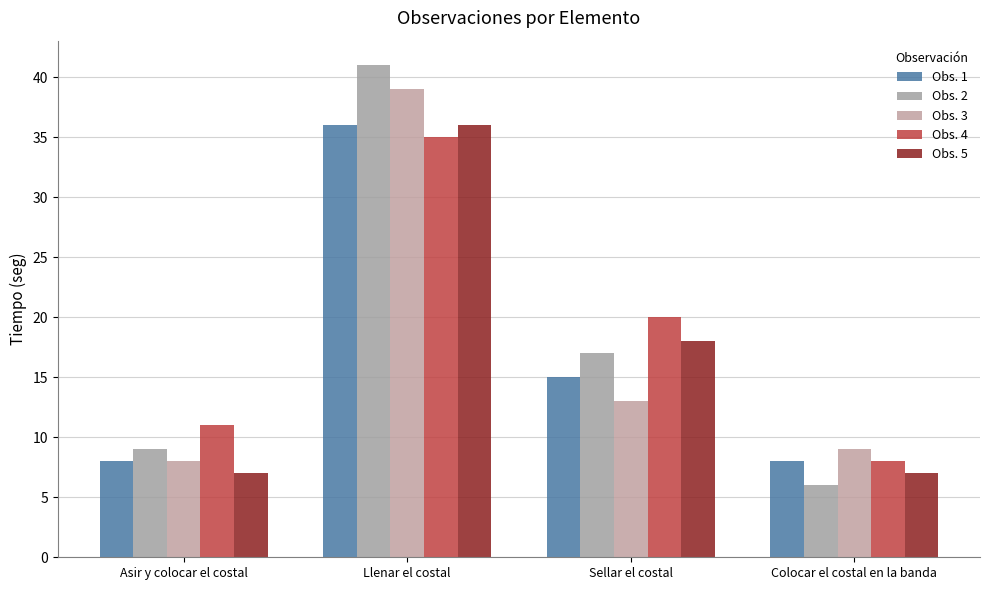

How many bars are there in total?

20